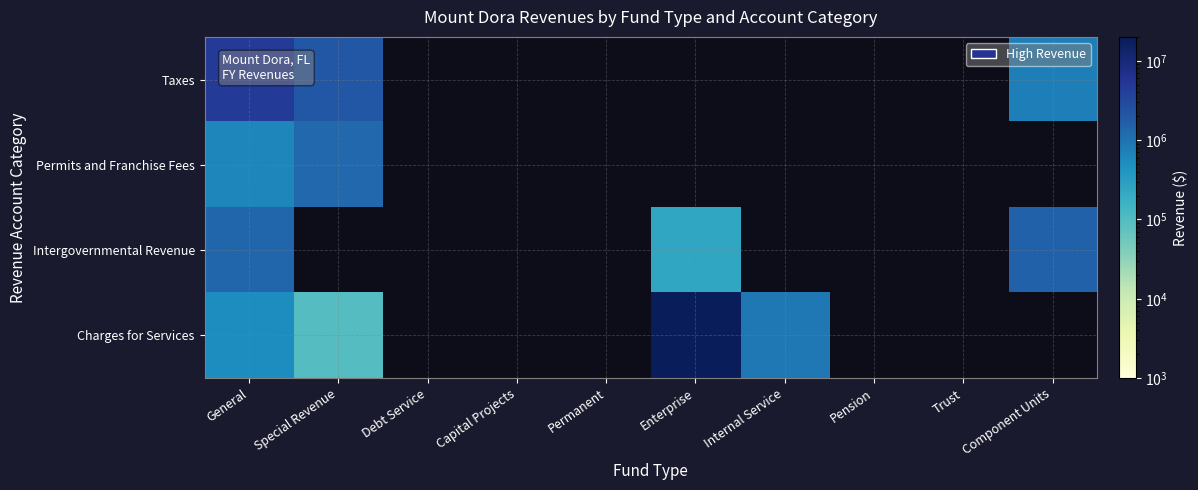

Which series has the largest range (max minus min)?

Charges for Services